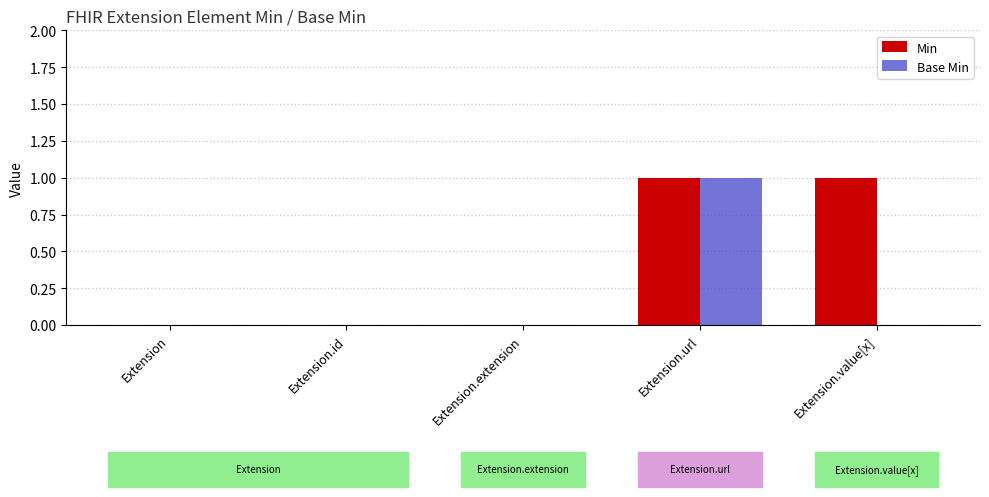

What is the maximum value shown in the chart?

1